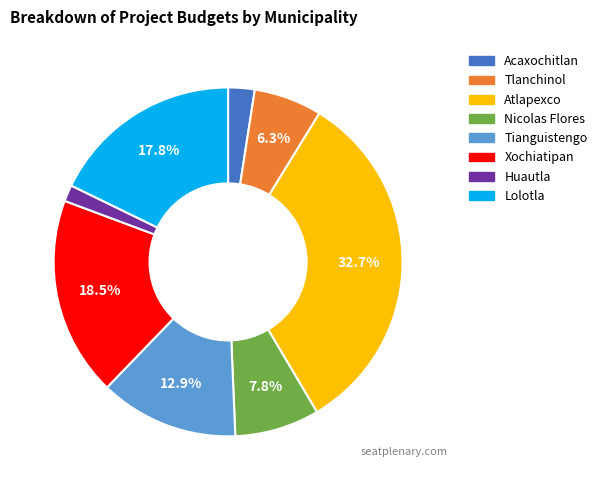

What portion of the pie excludes Nicolas Flores?

92.2%